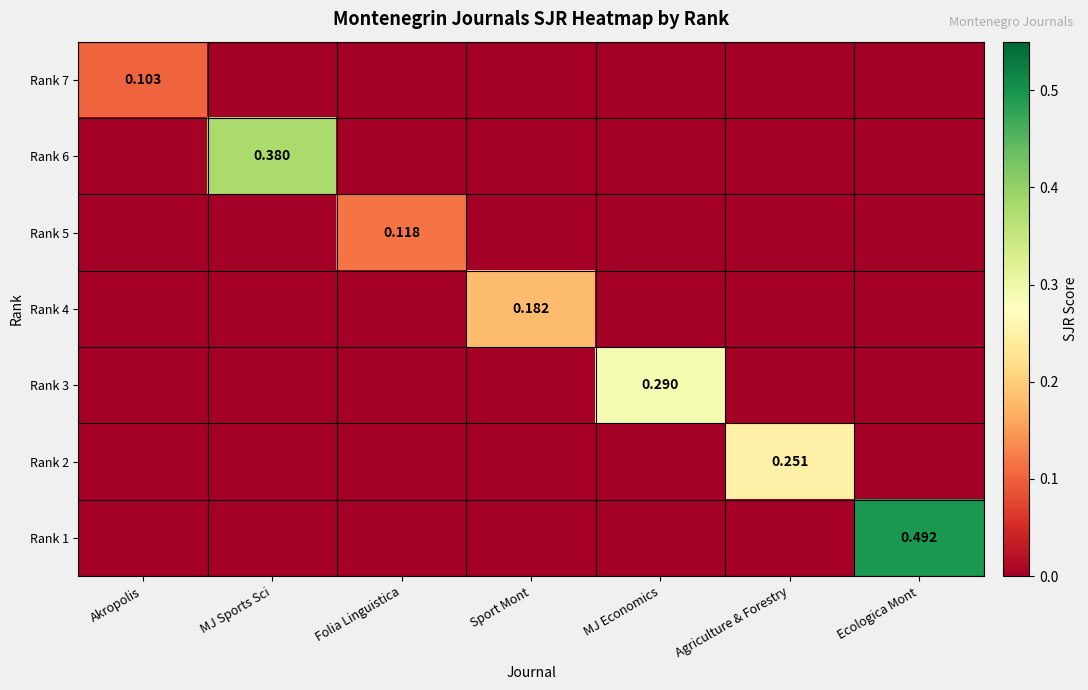

Is the value of Rank 5 at Akropolis greater than the value of Rank 3 at MJ Economics?

No